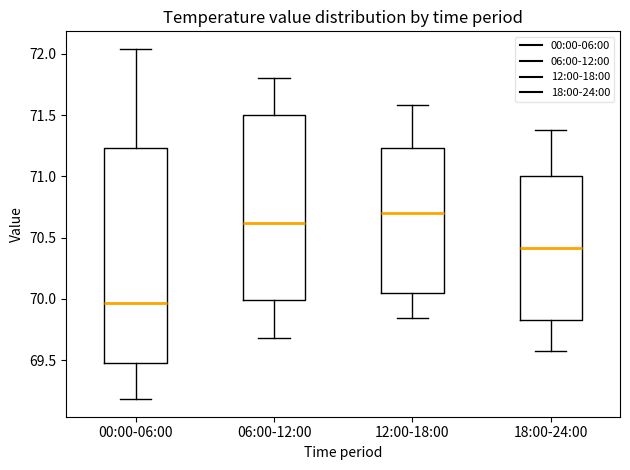

Where is the lower edge of the box for 06:00-12:00 on the y-axis? The values are not printed on the chart, so give them approximately, as read against the axis.

70.00